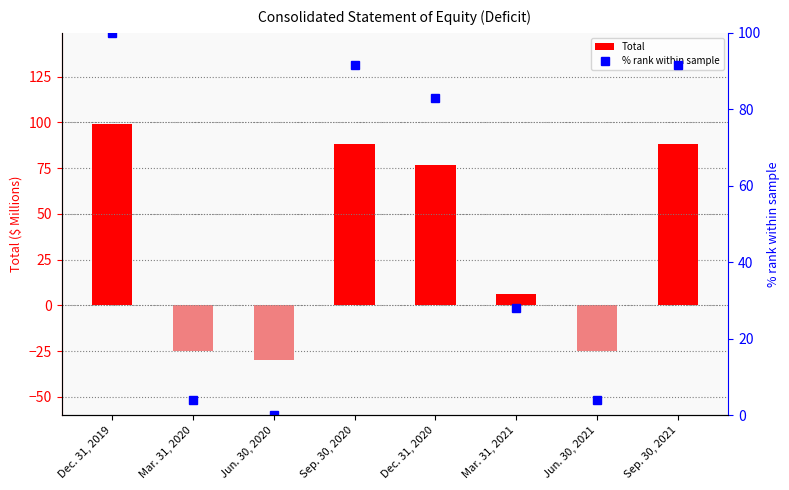

What is the minimum value shown in the chart?

-30.0